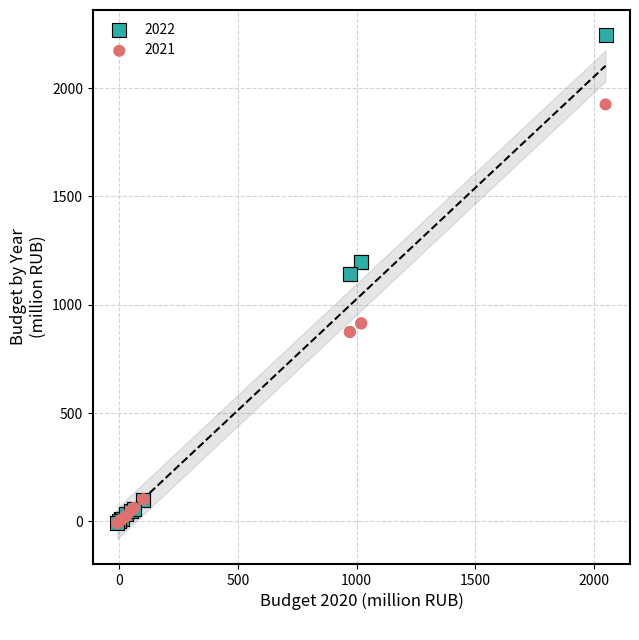

What are all the series names shown in the legend?

2022, 2021